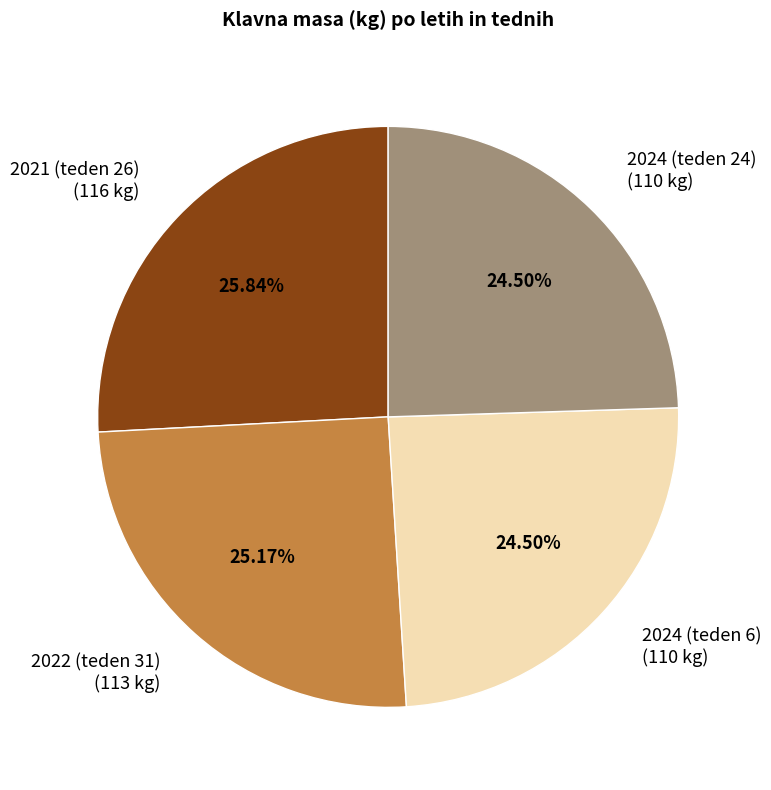

Is 2022 (teden 31) the majority of the pie?

No